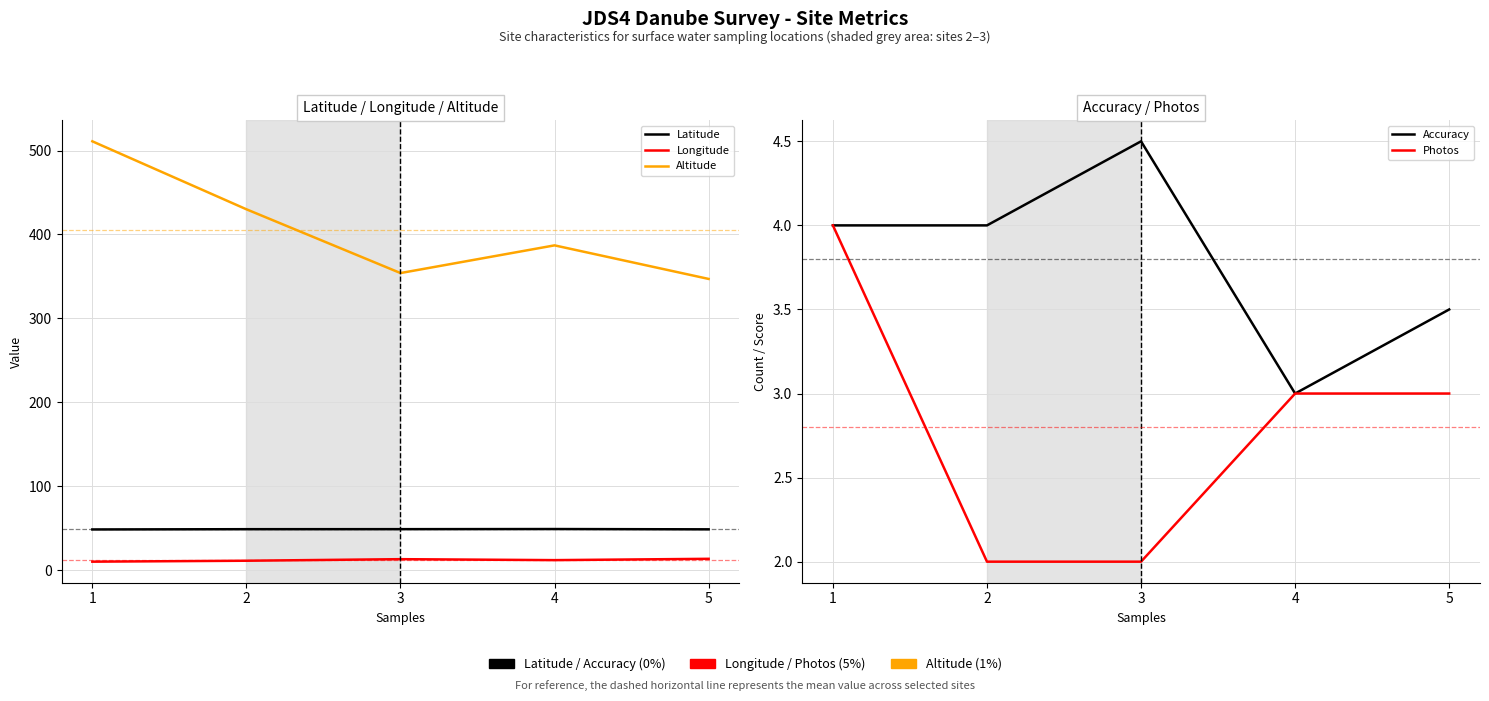

What is the difference between the Altitude values at 5 and 3?

7.0